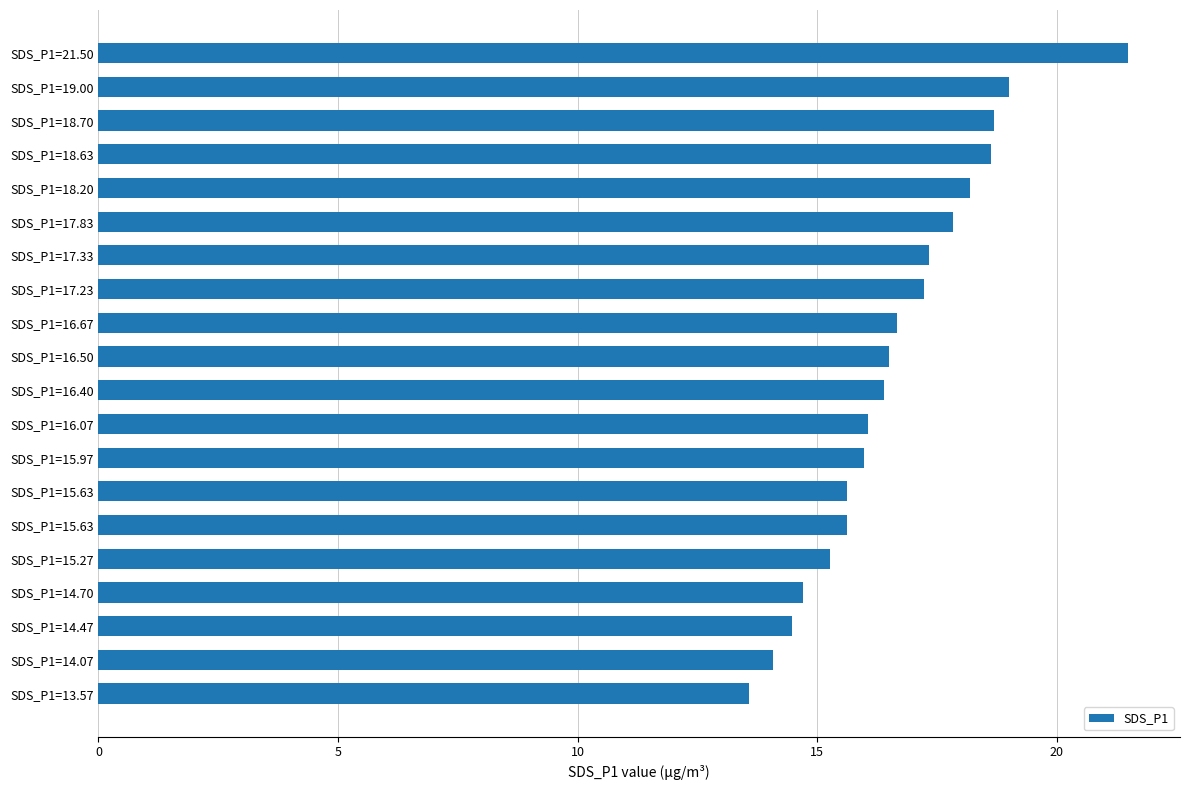

How many bars are there in total?

20